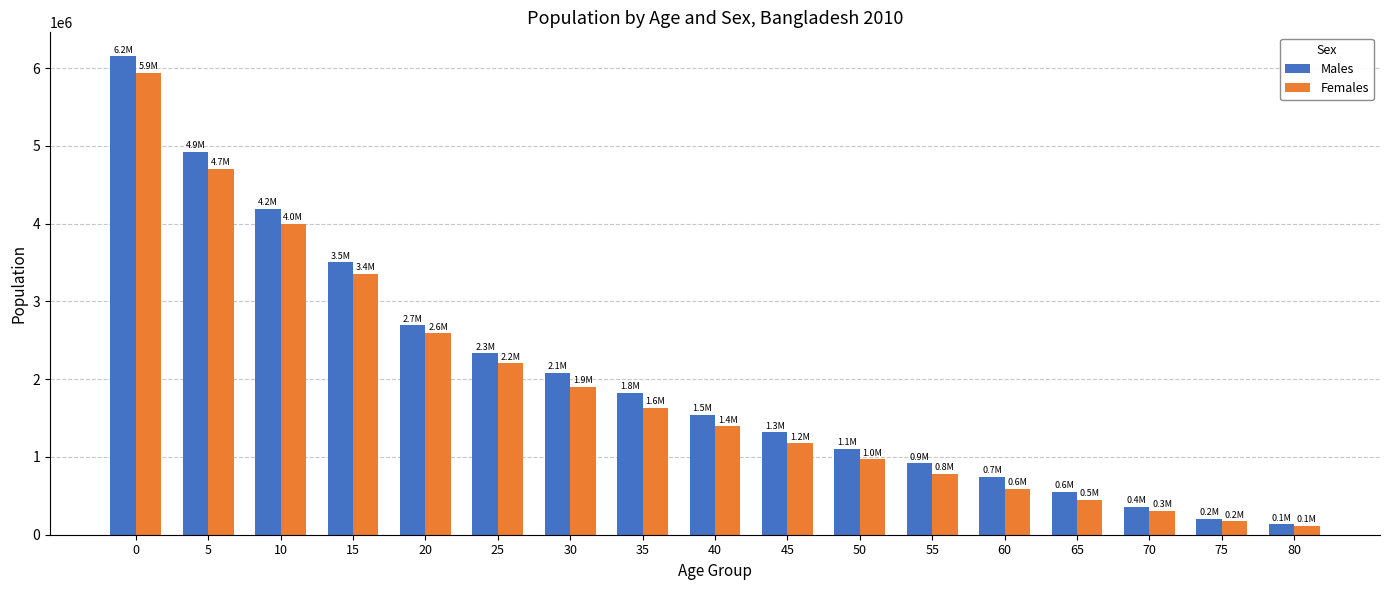

Which series has the largest total across all categories?

Males